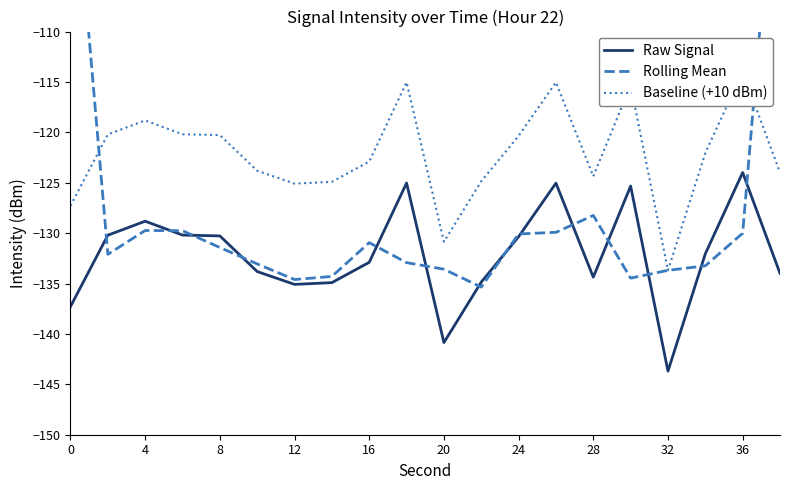

At which label does Raw Signal reach its peak?

36